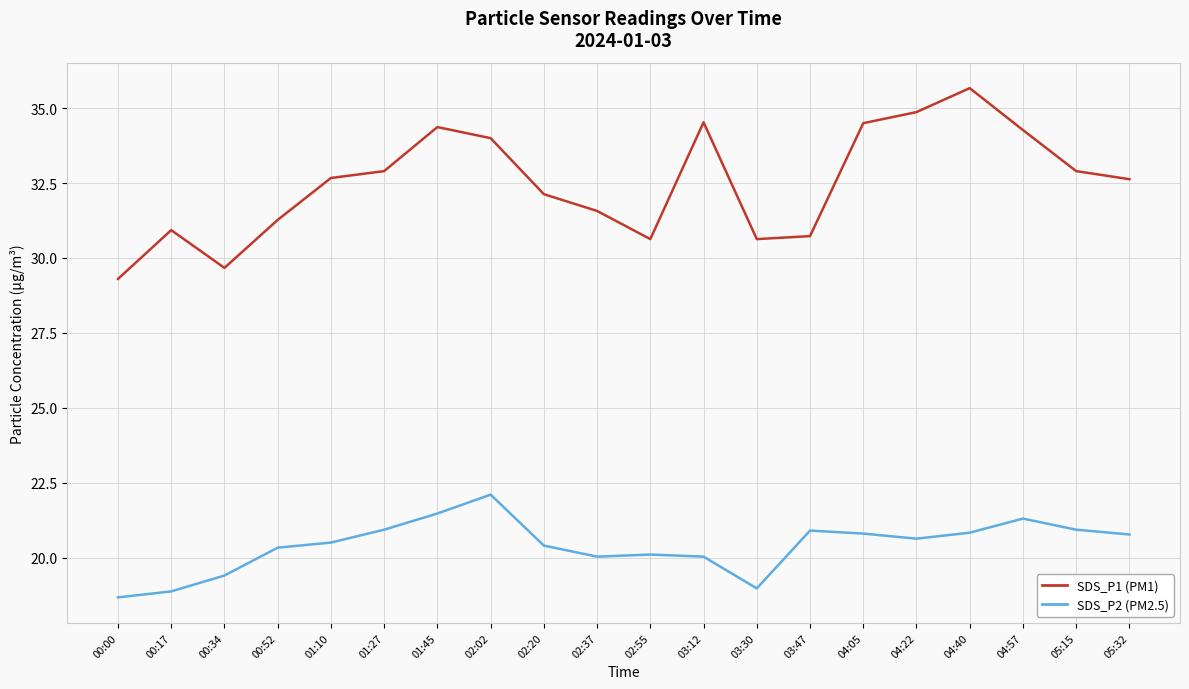

What is the greatest value displayed?

35.7